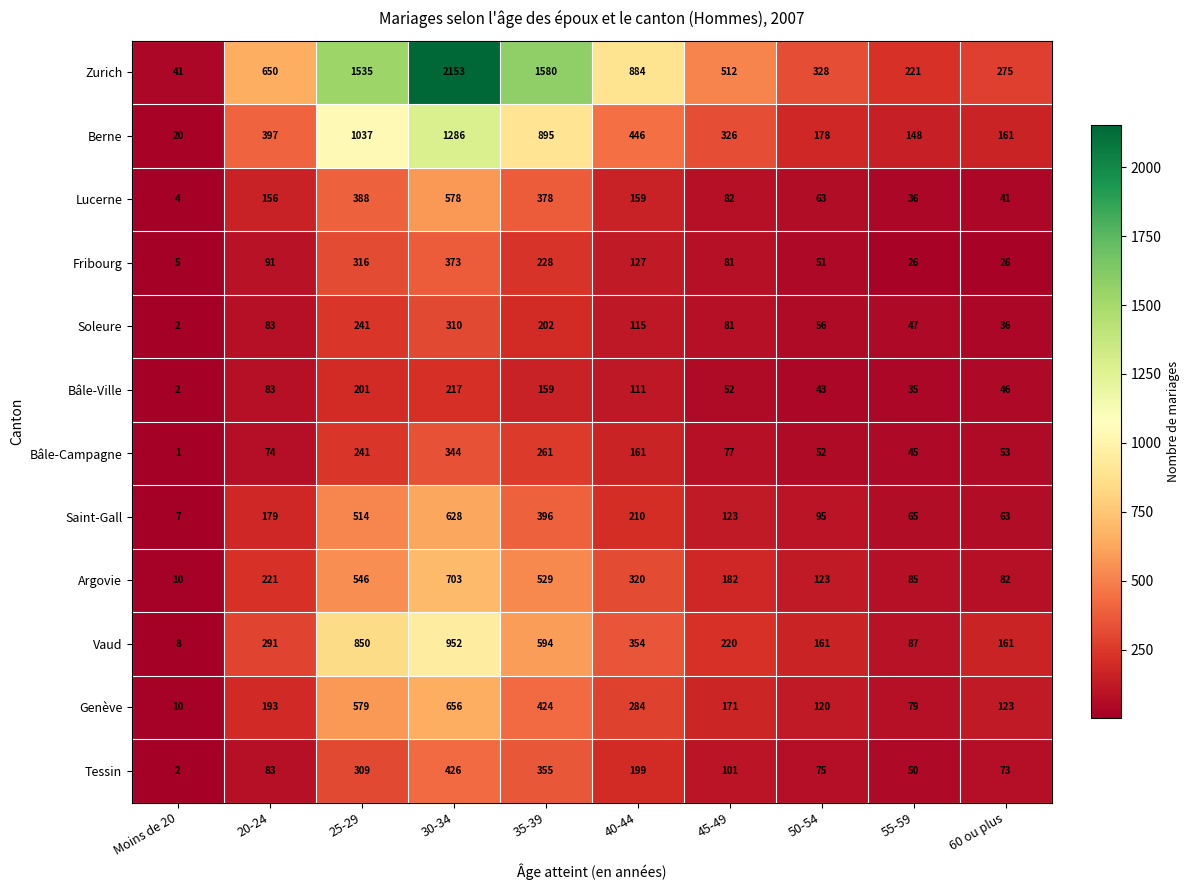

What is the difference between the Zurich values at 45-49 and 25-29?

1023